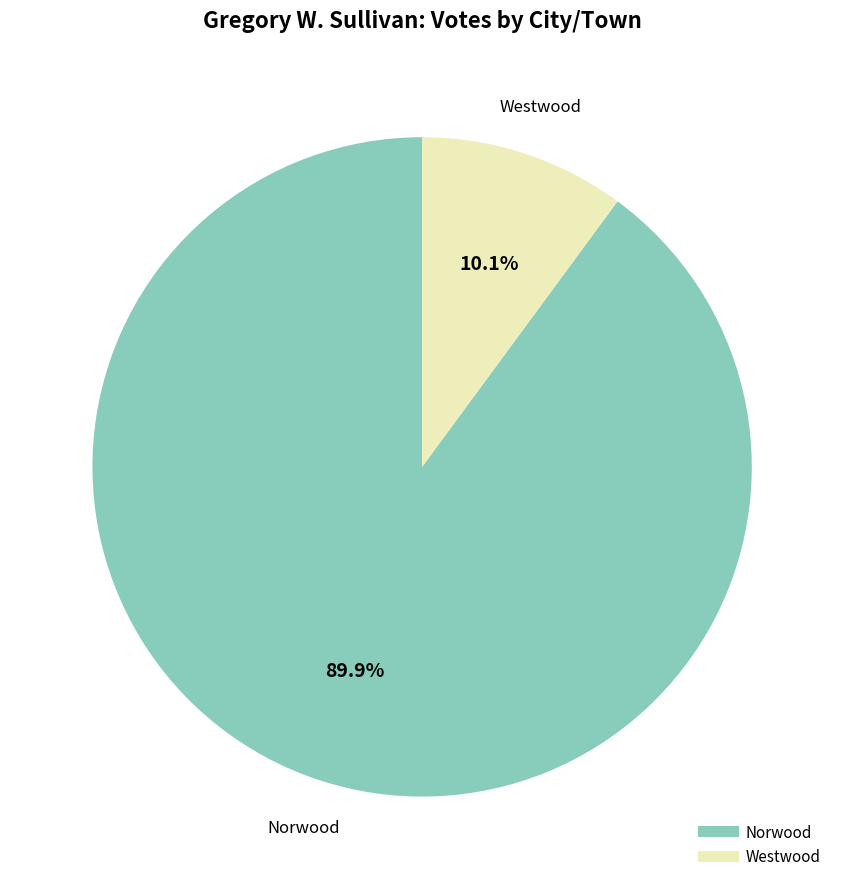

What percentage is NOT represented by Westwood?

89.9%